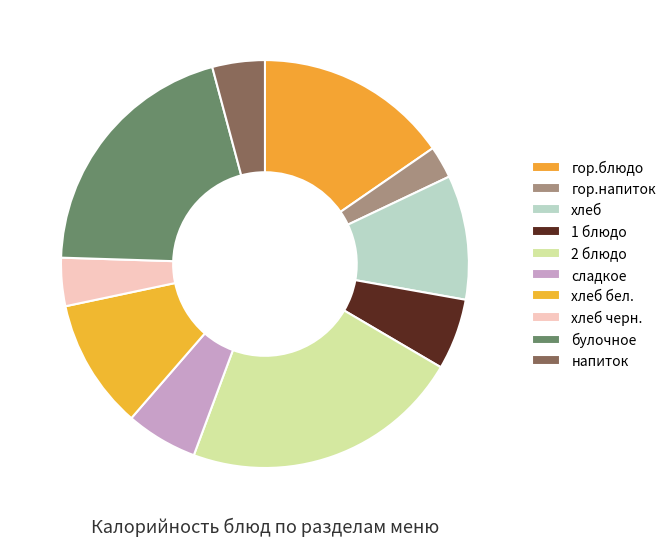

Is the sum of булочное and хлеб бел. greater than half?

No